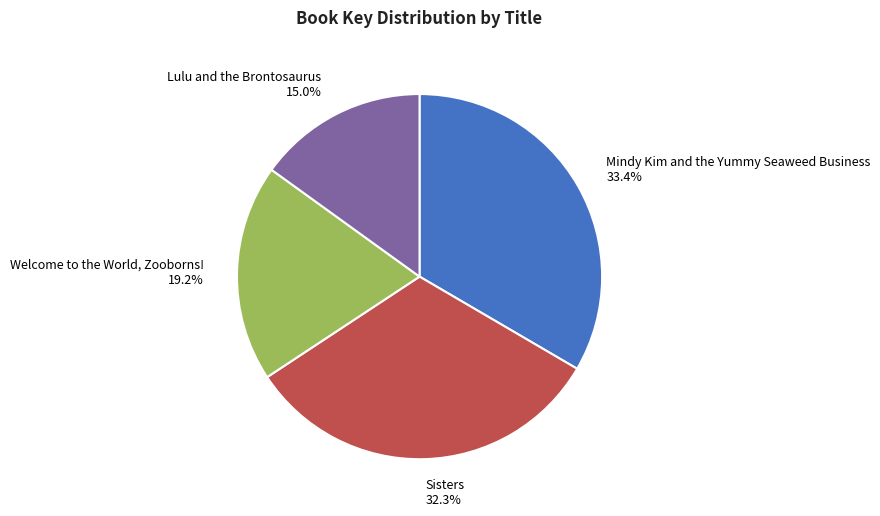

Which slice is the largest?

Mindy Kim and the Yummy Seaweed Business